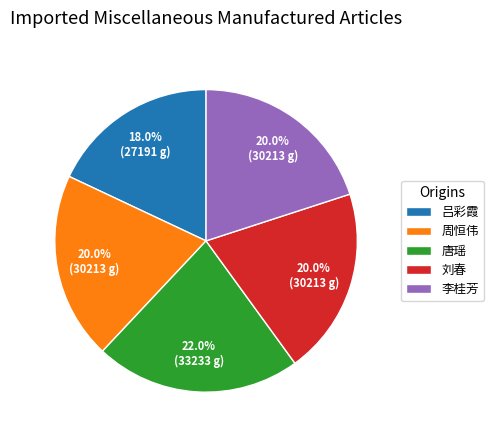

Is there any slice that represents more than half of the pie?

No